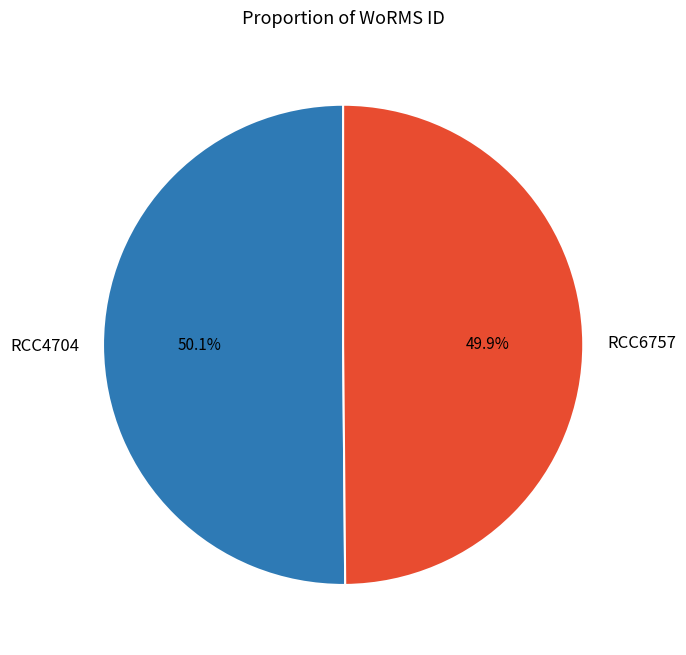

To the nearest percent, what percentage of the pie is RCC6757?

50%